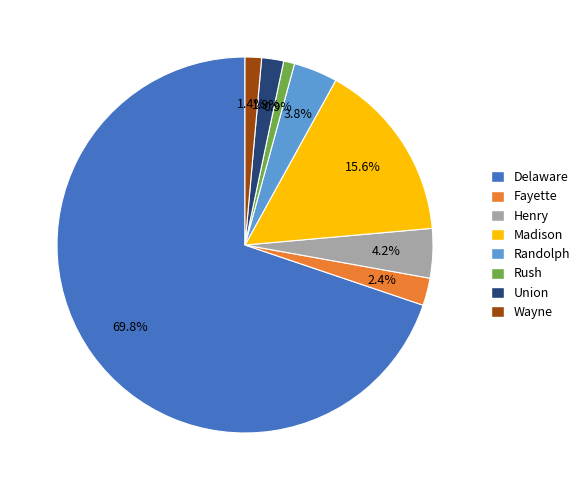

To the nearest percent, what portion does Randolph represent?

4%